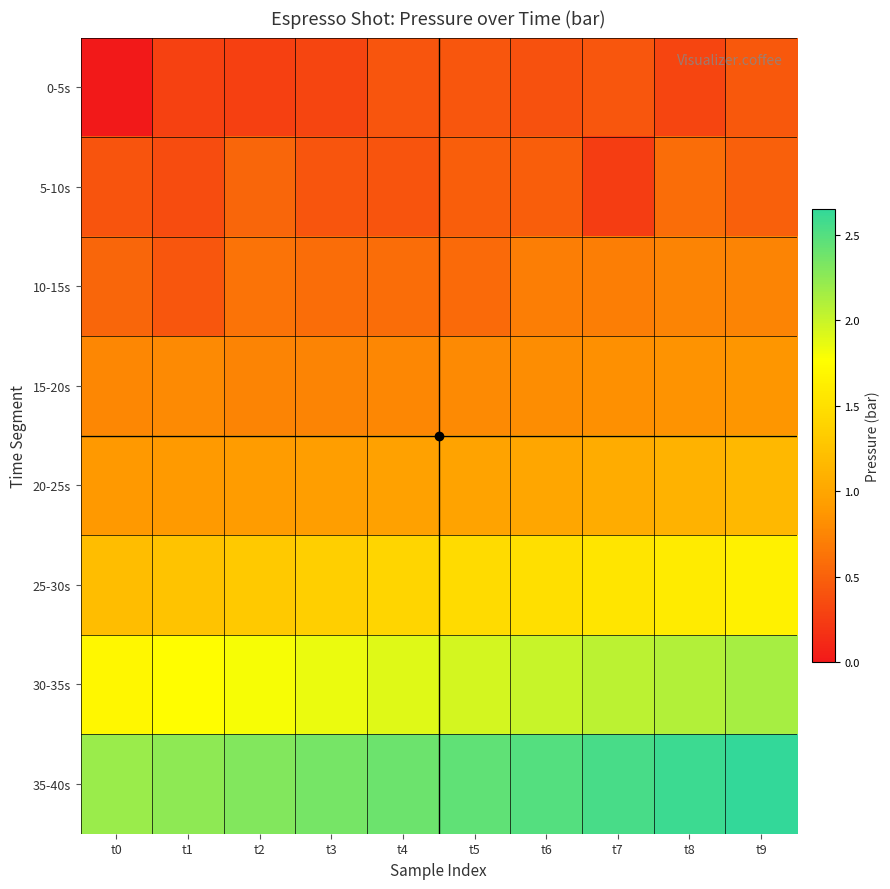

Which series changed the most between t0 and t3?

0-5s